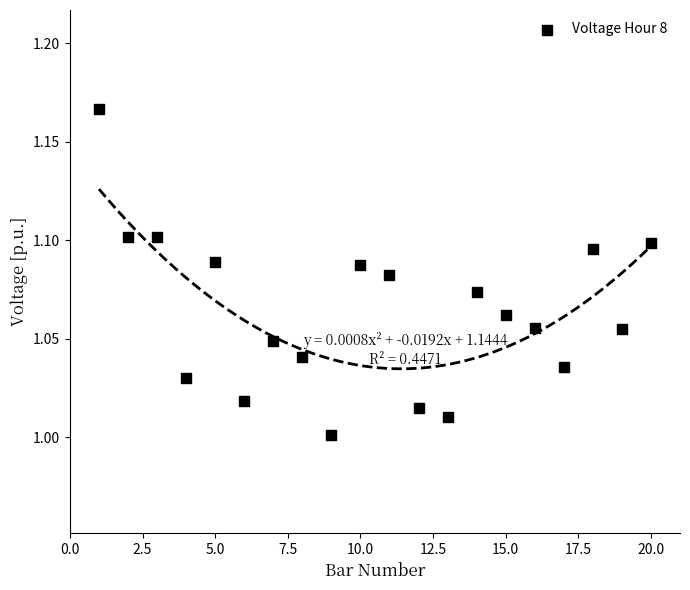

What is the range of X values (max minus min)?

19.0